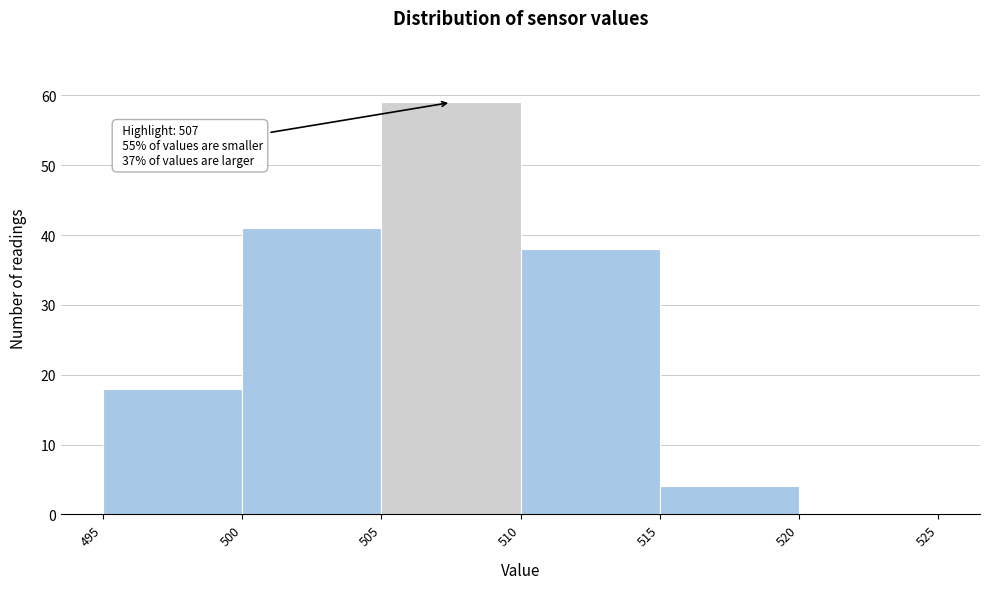

Which range on the x-axis has the tallest bar?

505 to 510